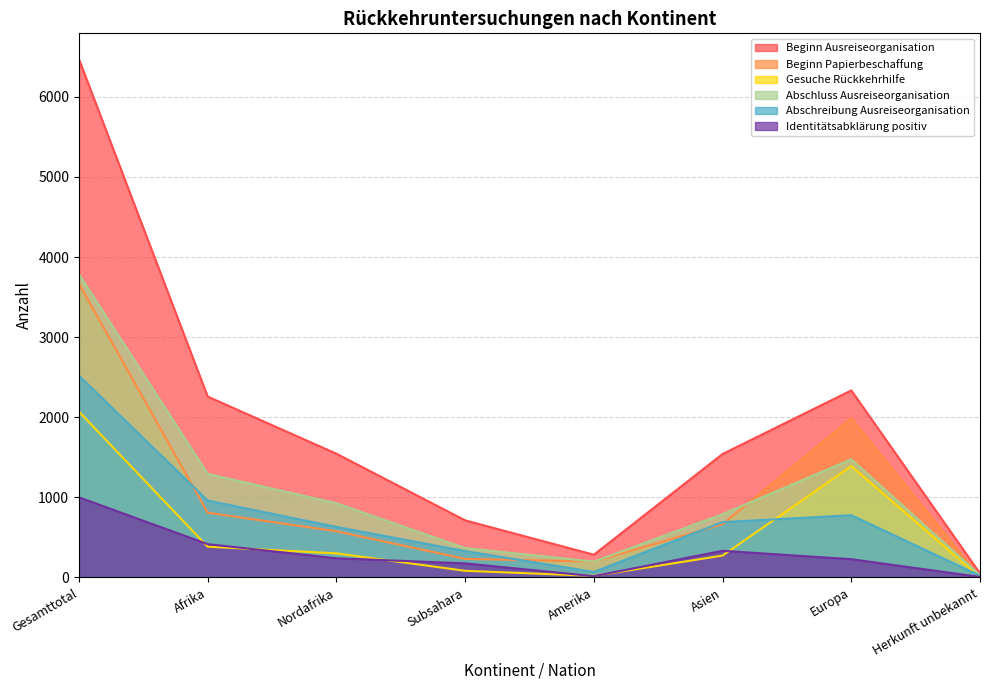

At how many categories does at least one series exceed 3986?

1